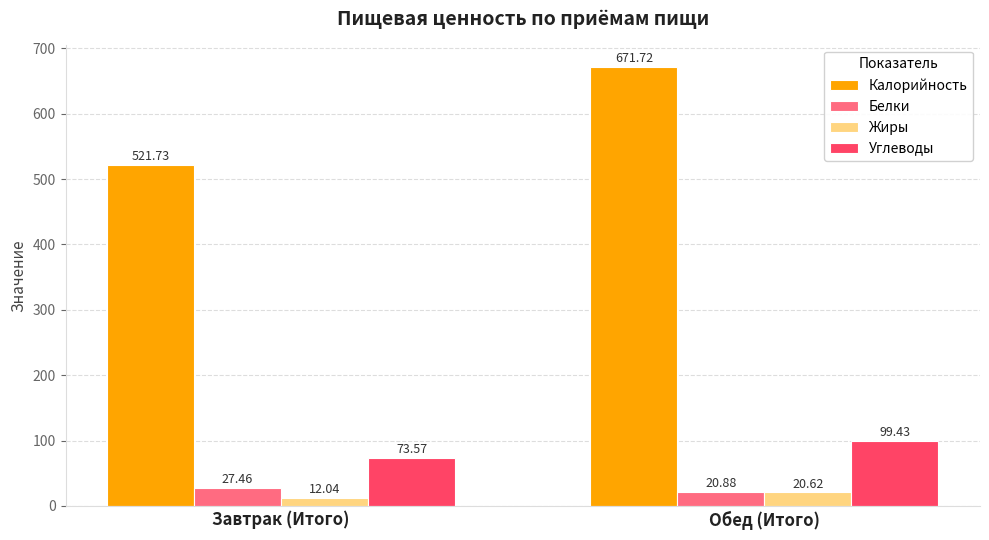

Count the number of data series in this chart.

4